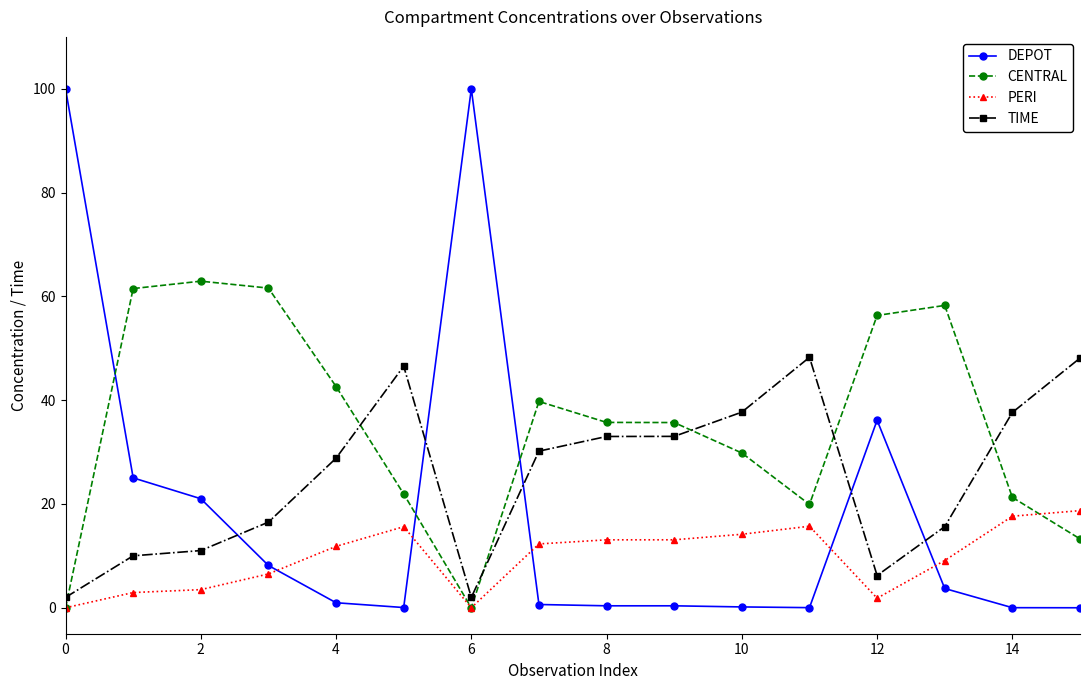

How many intersections are there between DEPOT and TIME?

5